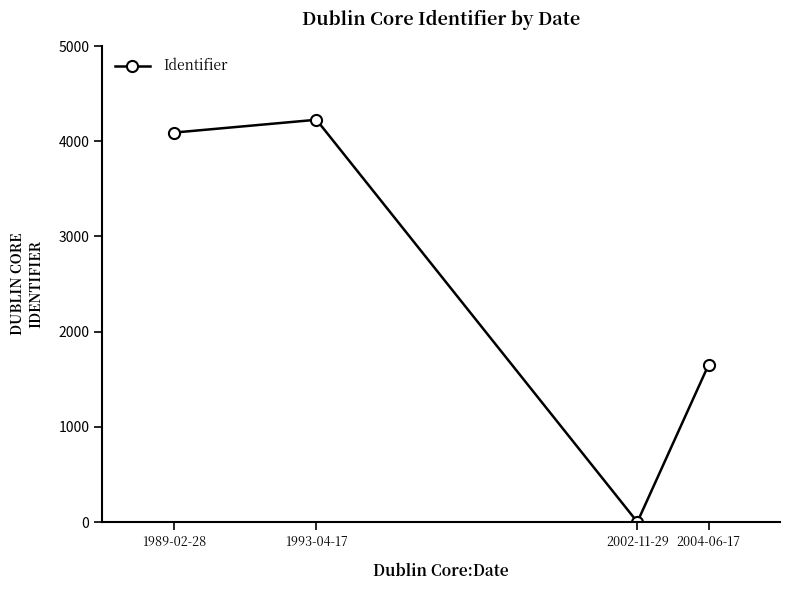

Is it true that the value at 1993-04-17 is 1610?

False